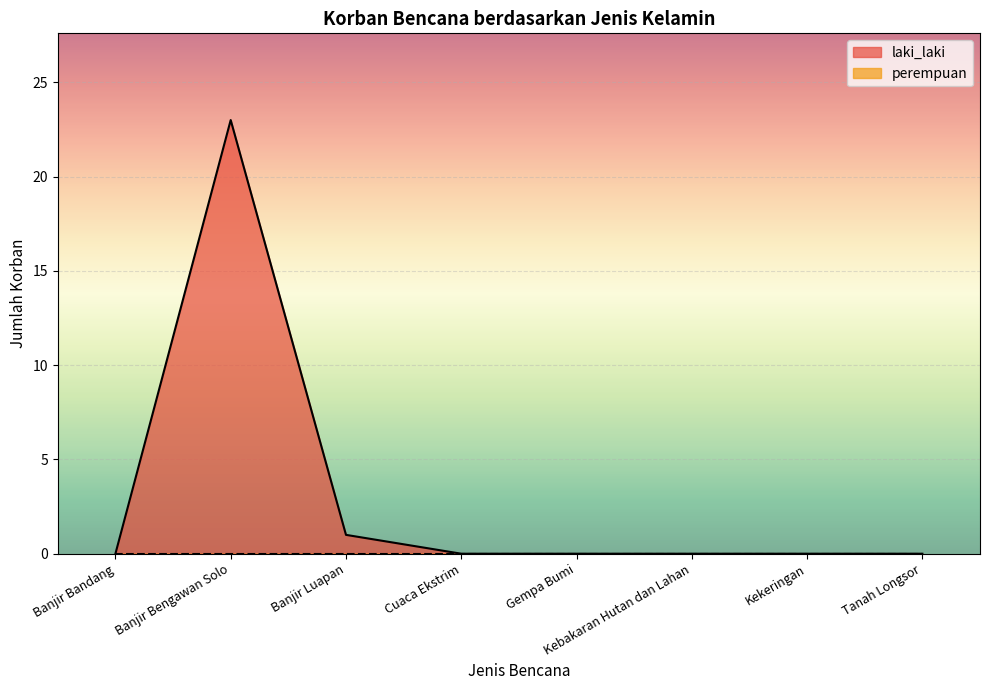

What is the difference between the maximum and minimum values?

23